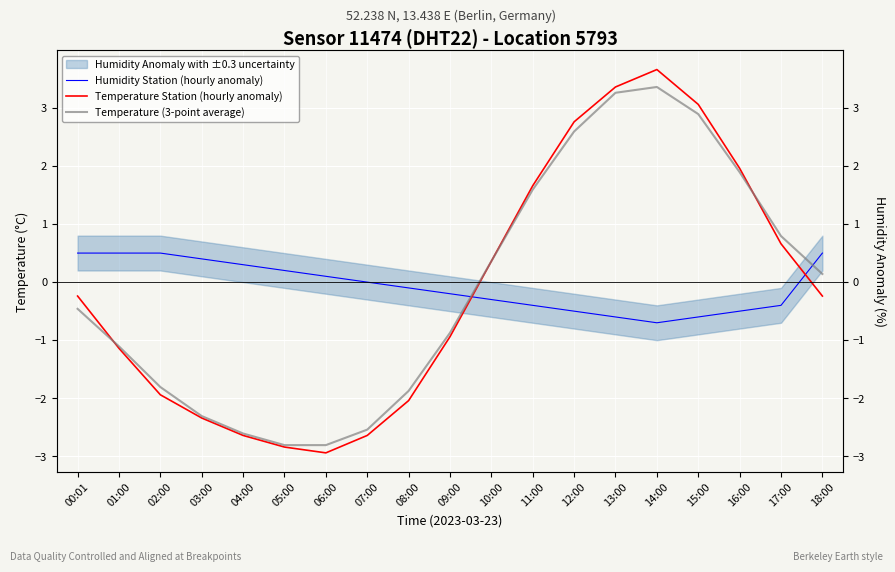

Is it true that Humidity Station (hourly anomaly) equals 0.8 at 18:00?

False